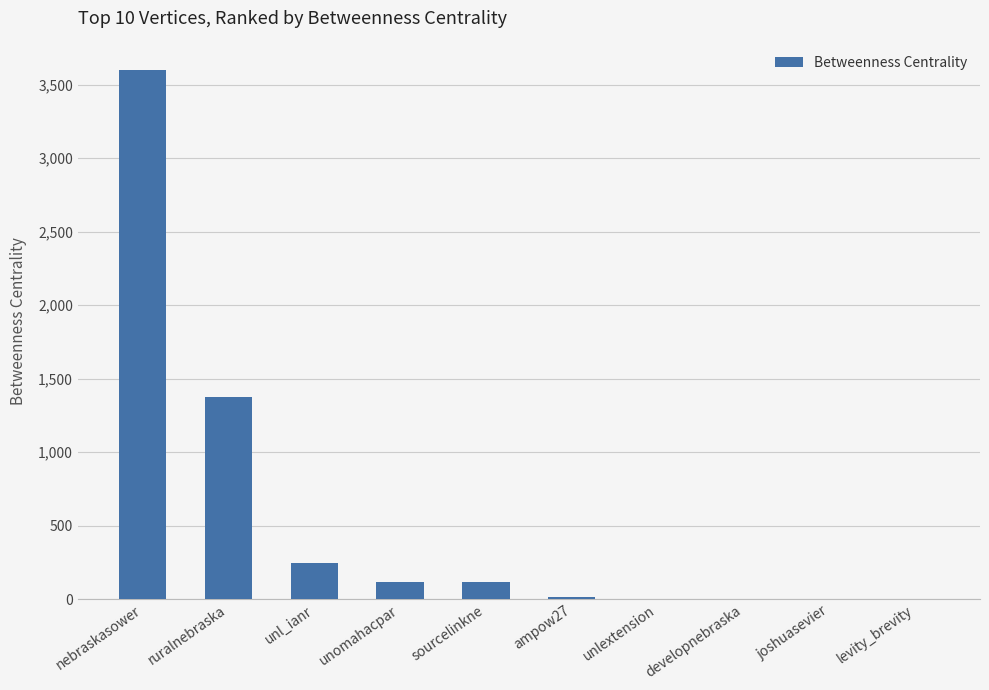

What is the change in value from nebraskasower to levity_brevity?

-3600